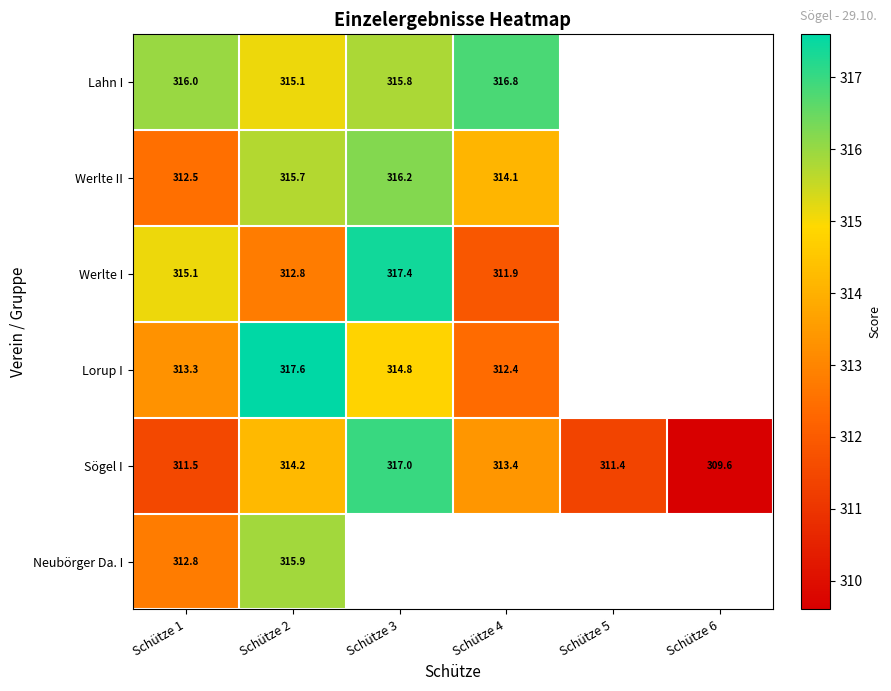

Is it true that Neubörger Da. I equals 494.1 at Schütze 2?

False